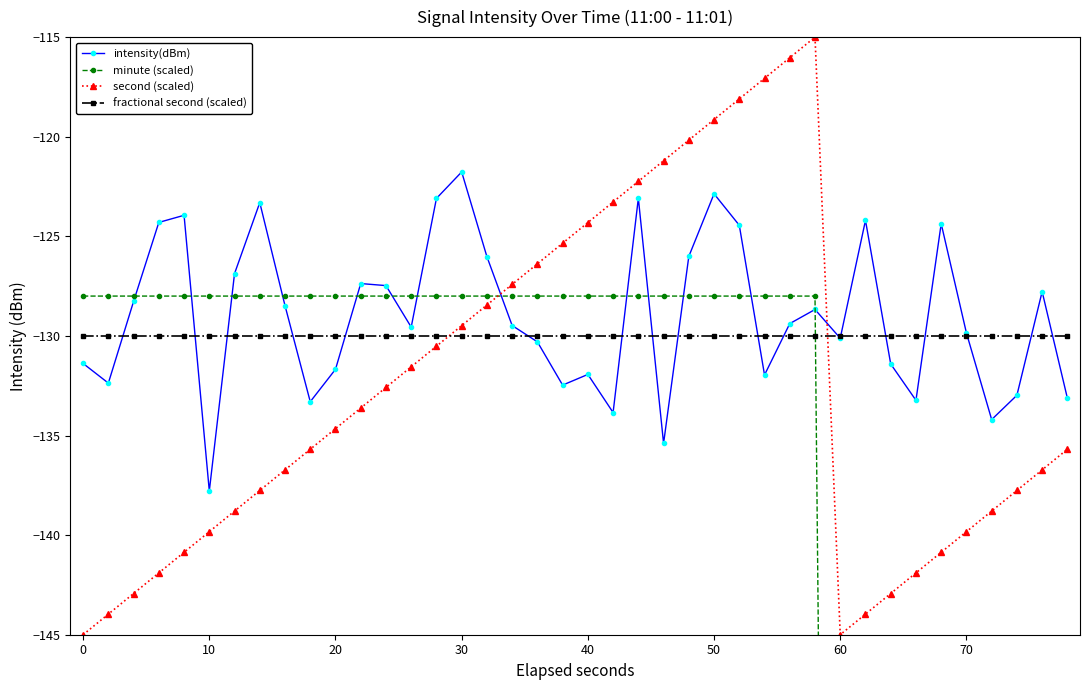

How many categories are shown in the chart?

40